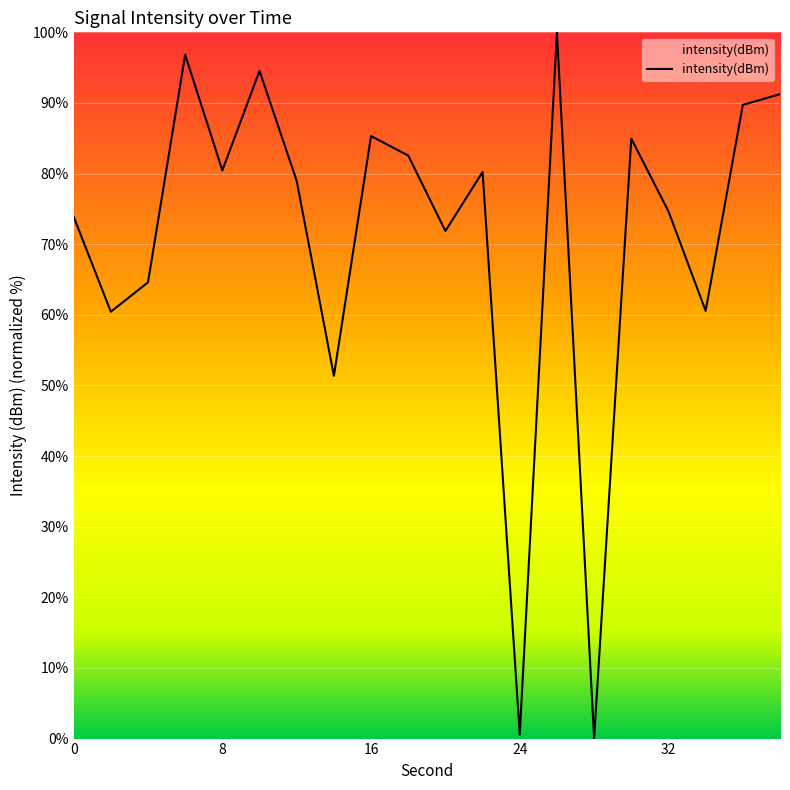

What is the greatest value displayed?

100.0